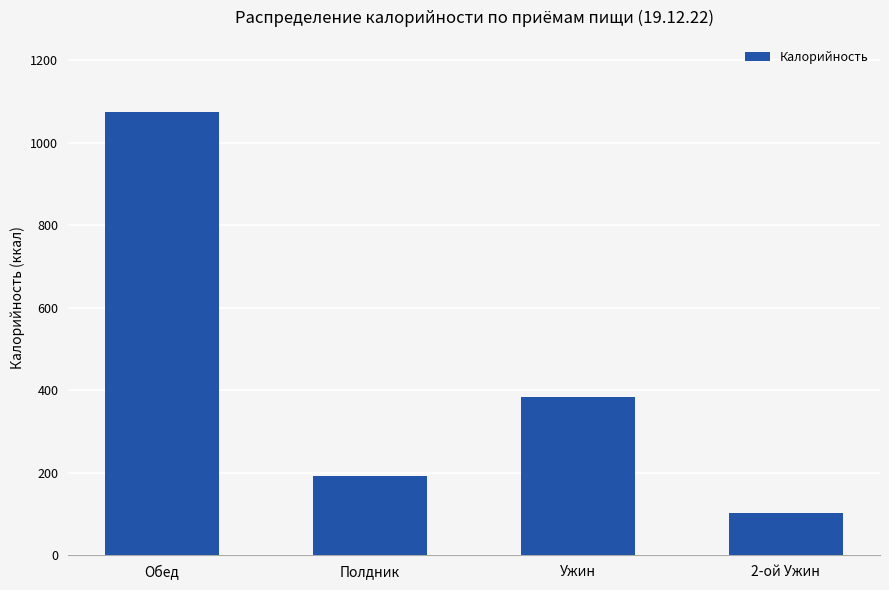

What is the difference between the maximum and minimum values?

972.5